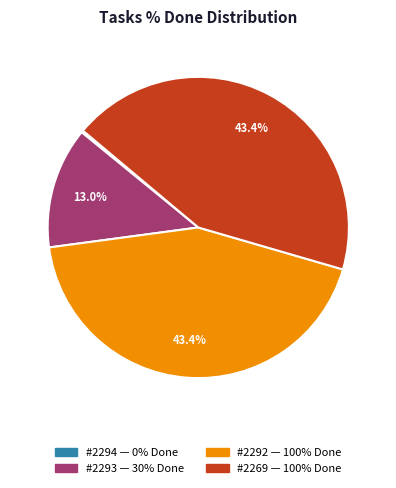

What is the ratio of the value at #2292 — 100% Done to the value at #2269 — 100% Done?

1.0